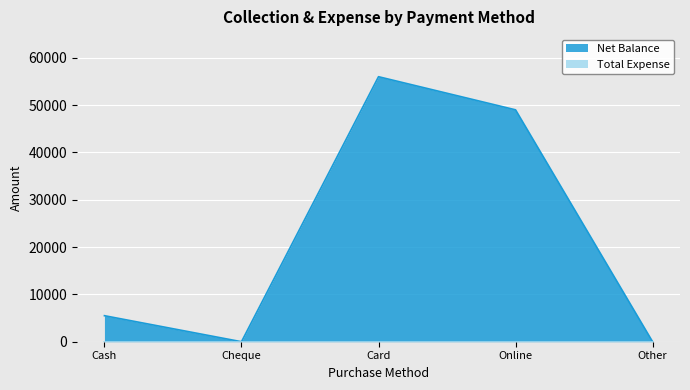

What position from the left is Card?

3